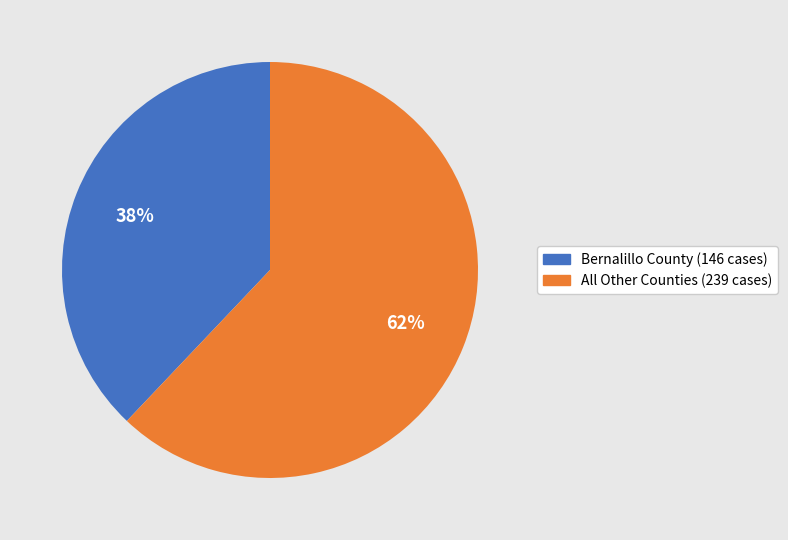

To the nearest percent, what is the average slice percentage?

50%